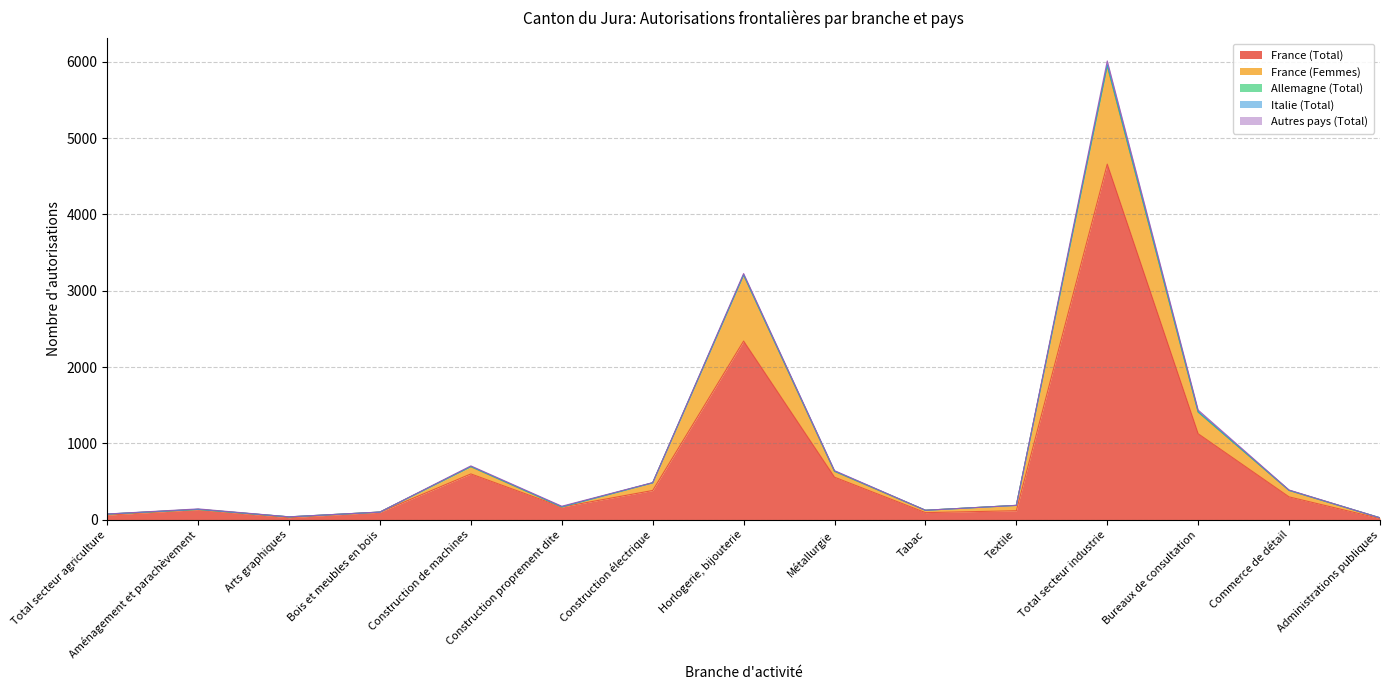

Which series has the largest total across all categories?

France (Total)